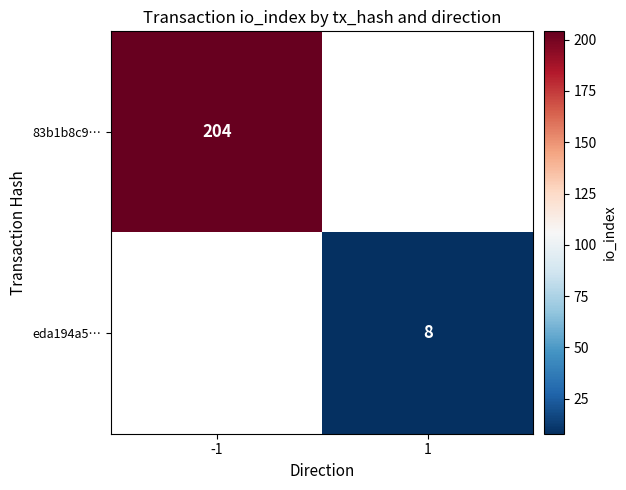

The value of eda194a5… at 1 is 13. True or false?

False